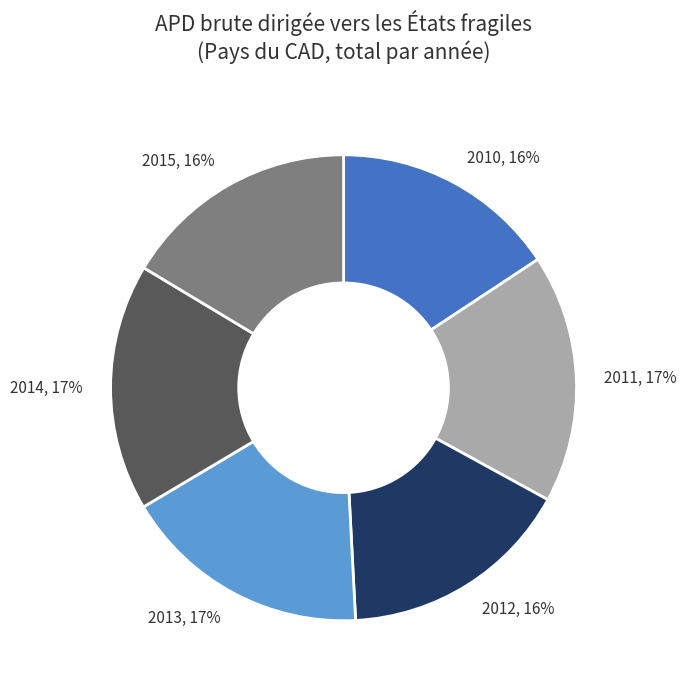

To the nearest percent, what is the average slice percentage?

17%